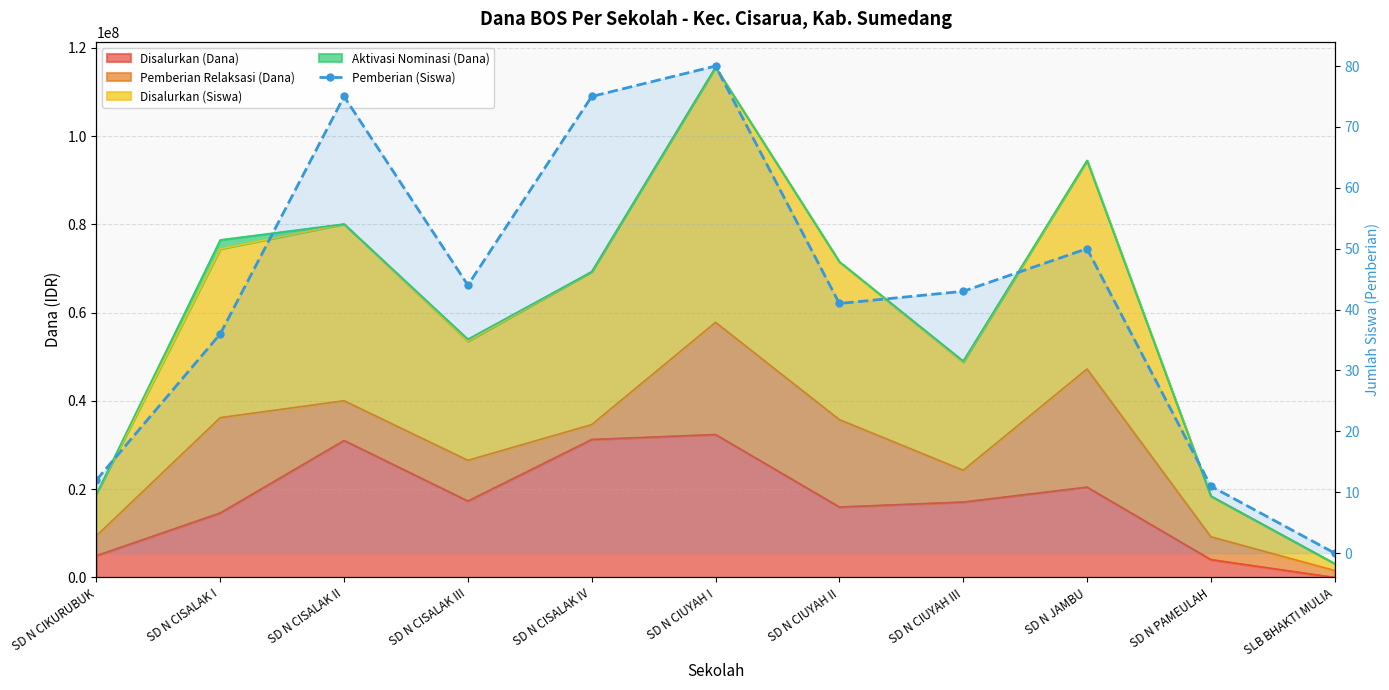

True or false: the data has more than 2 interior local peaks.

True